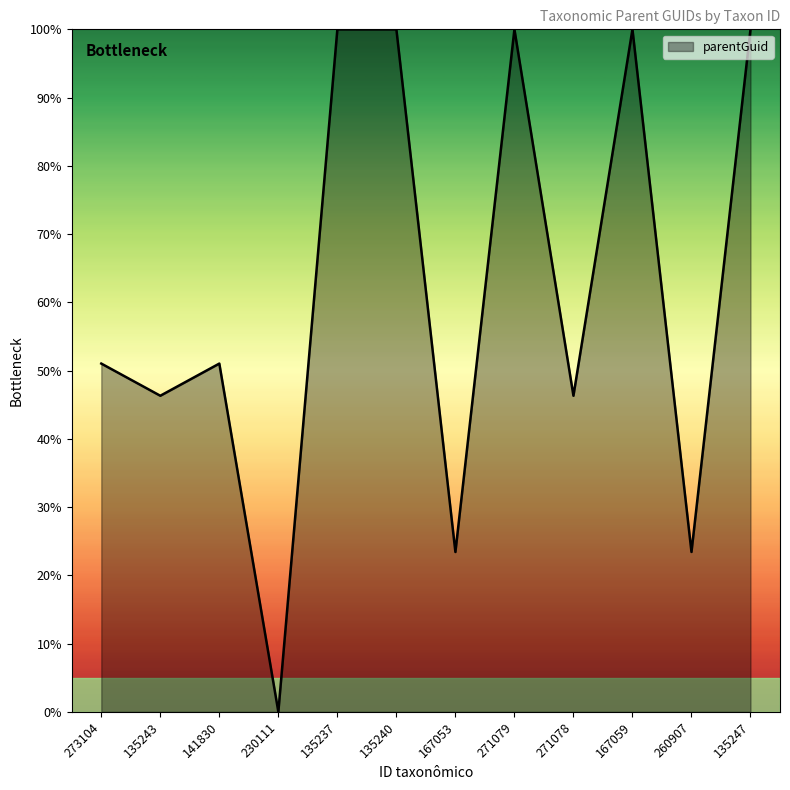

The value at 135237 is 165.3. True or false?

False